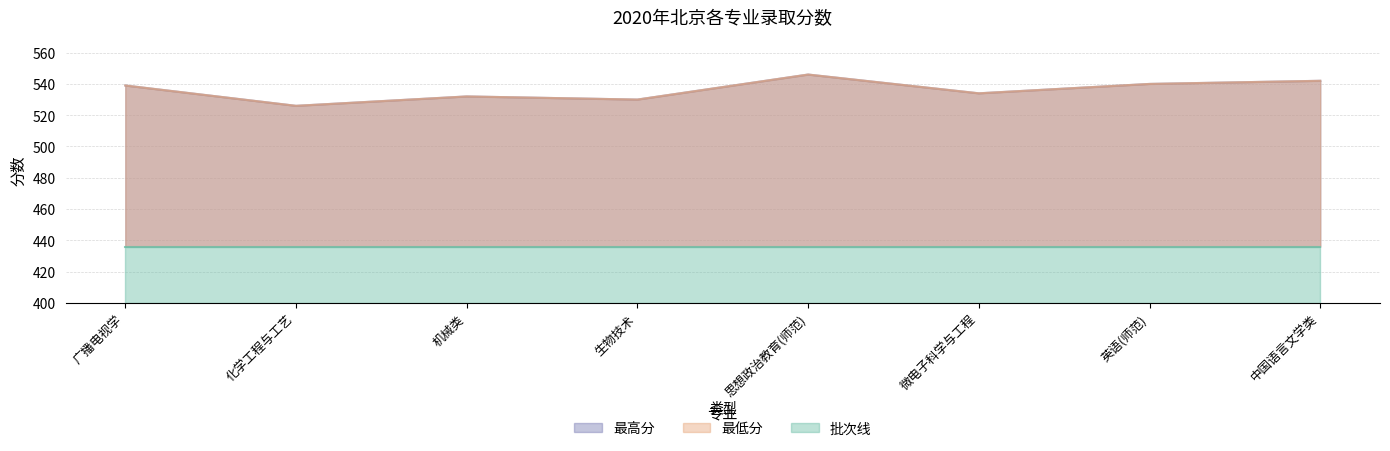

What is the value of the 最高分 point at the 4th from the left?

530